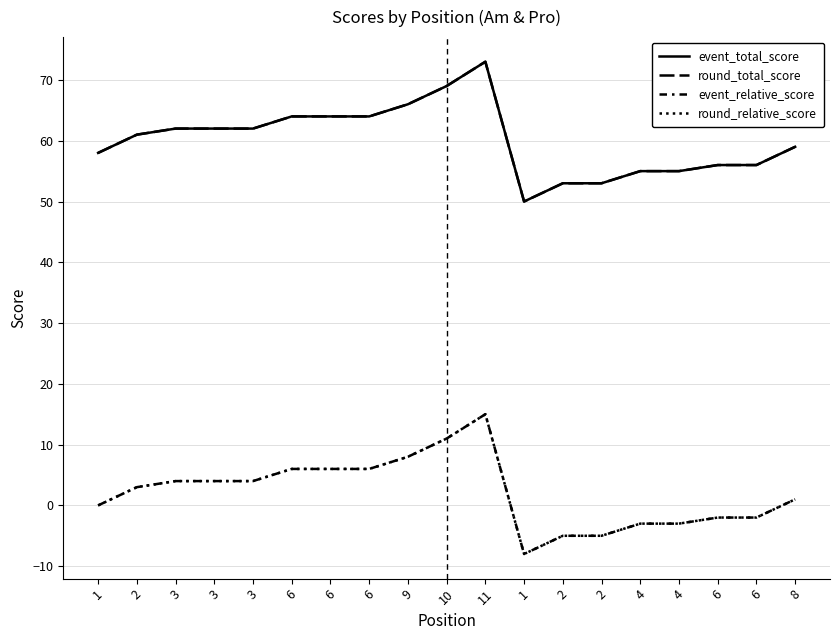

What is the total value across all series at 9?

148